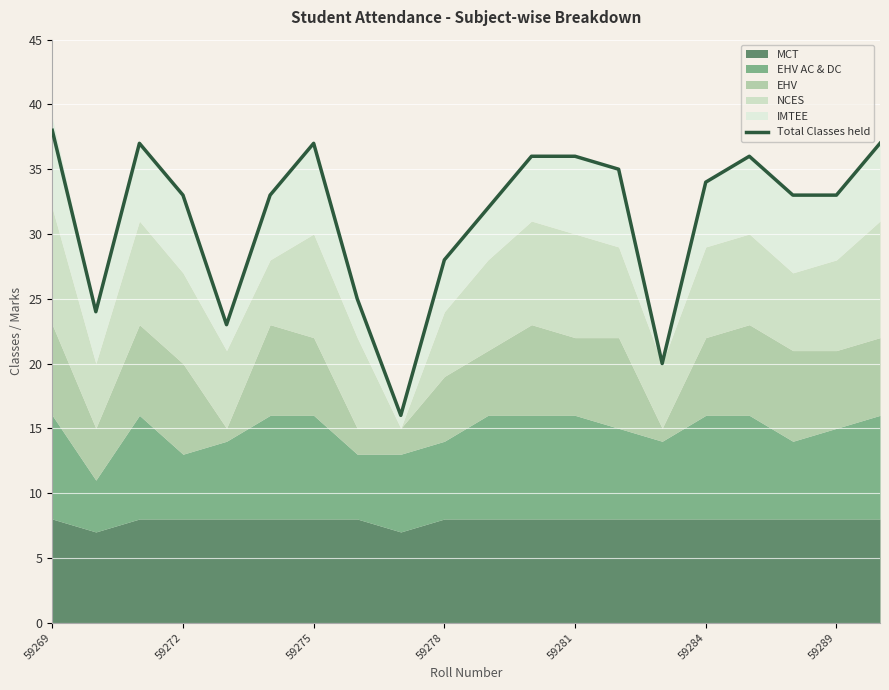

Is it true that Total Classes held equals 36 at 59281?

True